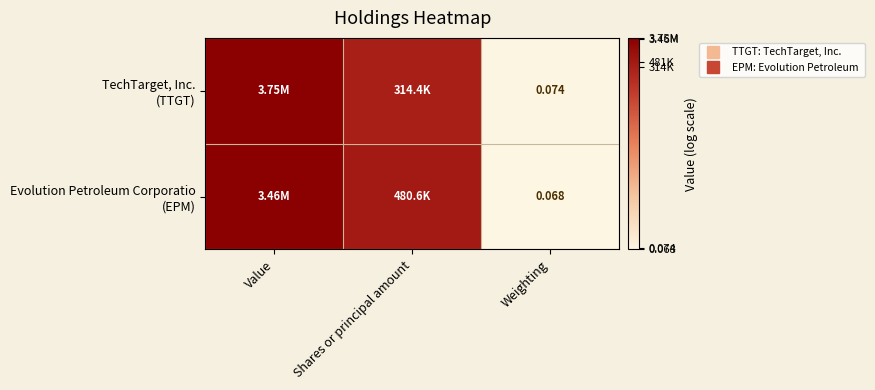

At Weighting, list the series in order from smallest to largest.

Evolution Petroleum Corporatio (EPM), TechTarget, Inc. (TTGT)